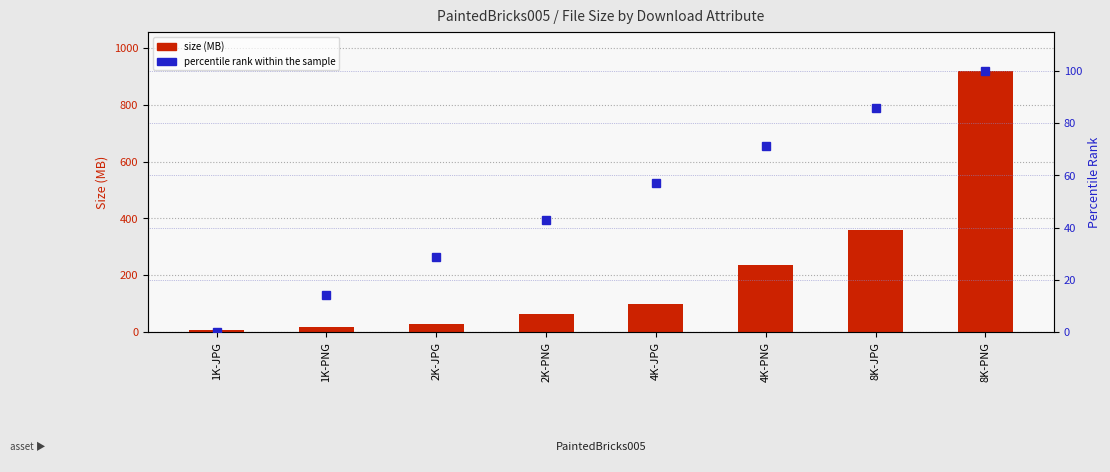

What is the maximum value for percentile rank within the sample?

100.0